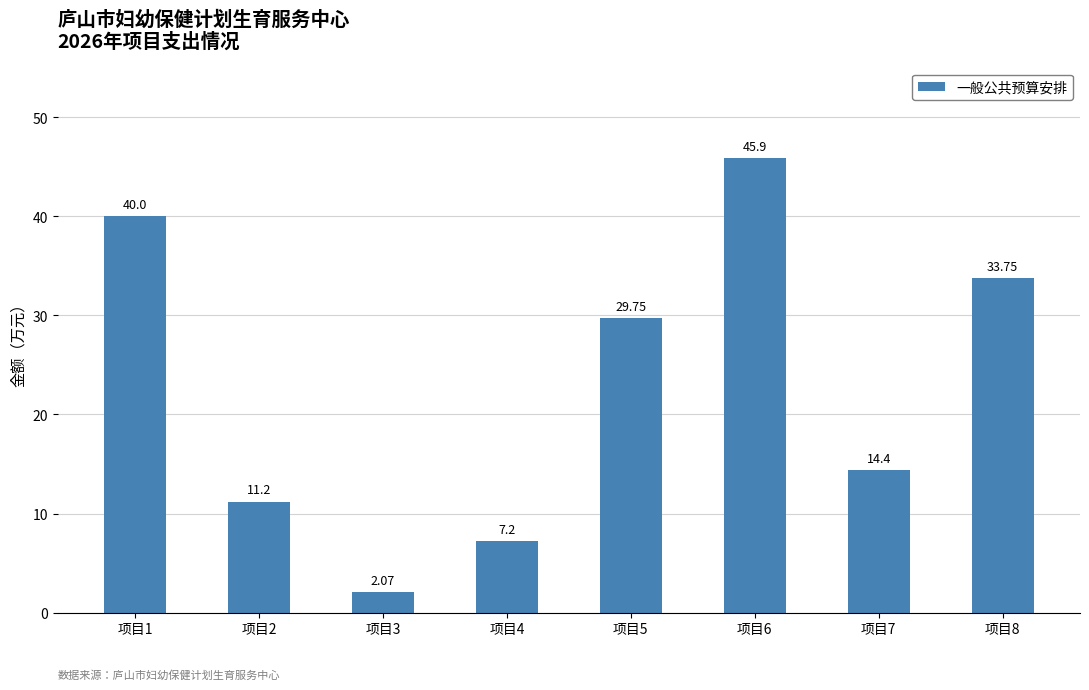

Which category has the lowest value across all series?

项目3